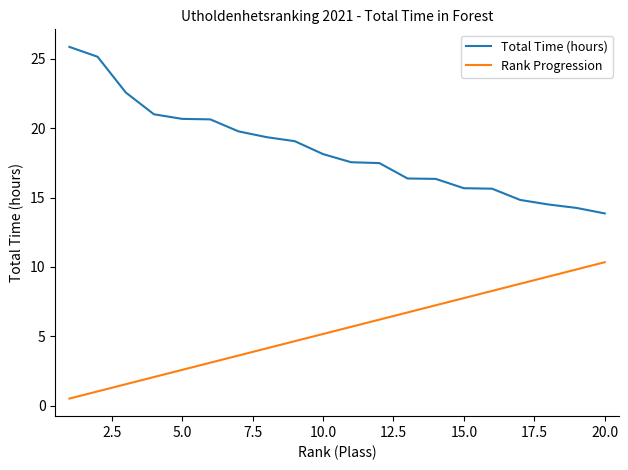

Which series has the largest total across all categories?

Total Time (hours)